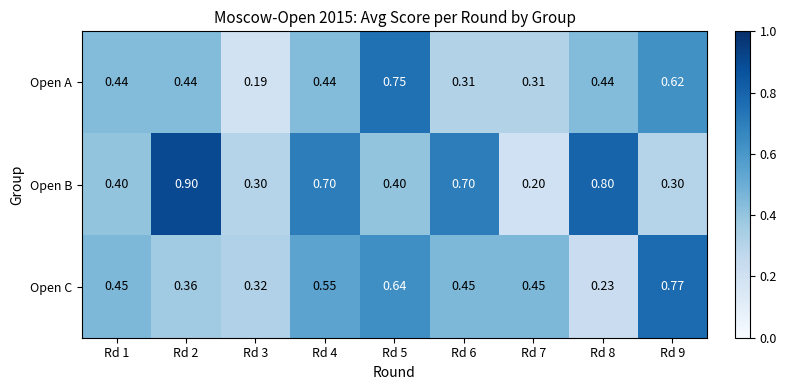

Which category has the lowest value across all series?

Rd 3